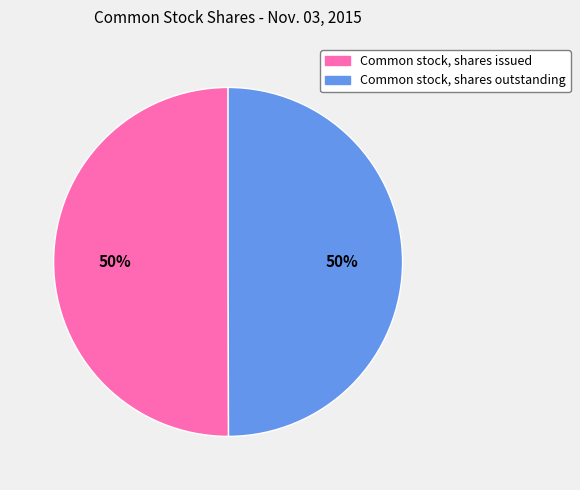

Is the sum of Common stock, shares outstanding and Common stock, shares issued greater than half?

Yes